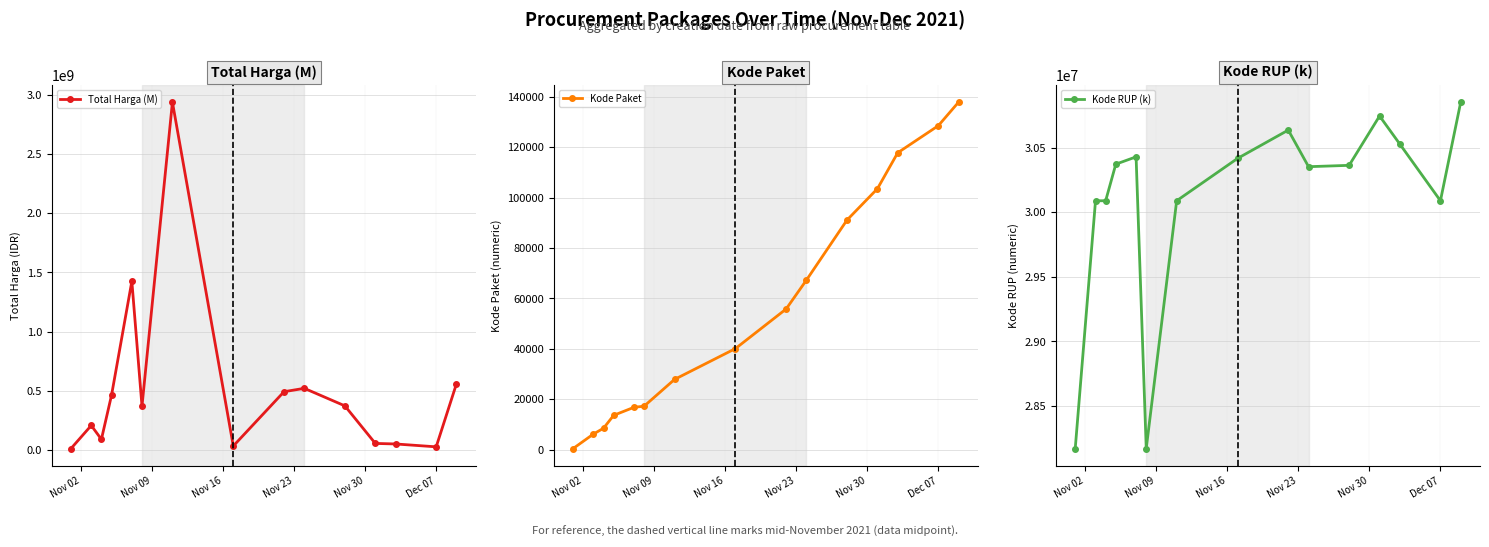

True or false: Kode RUP (k) has more than 2 interior local peaks.

True